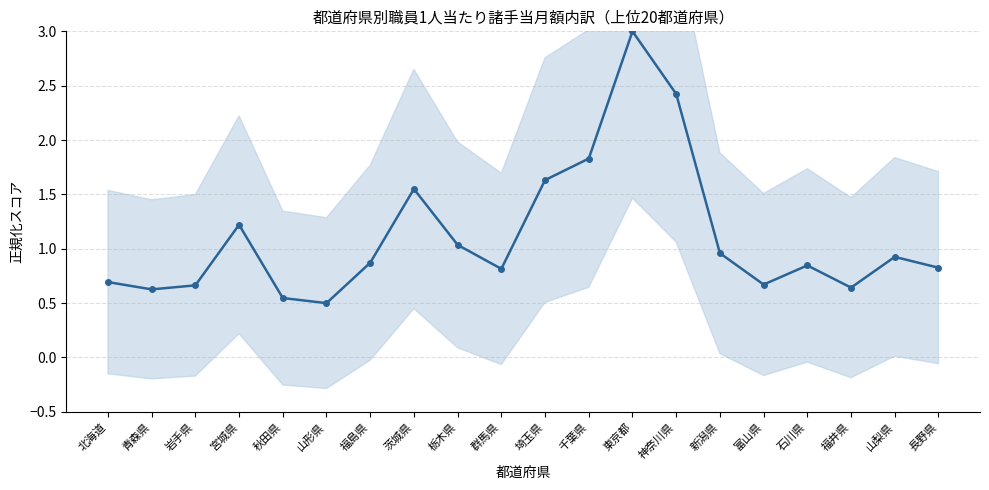

The value at 栃木県 is 0.6. True or false?

False